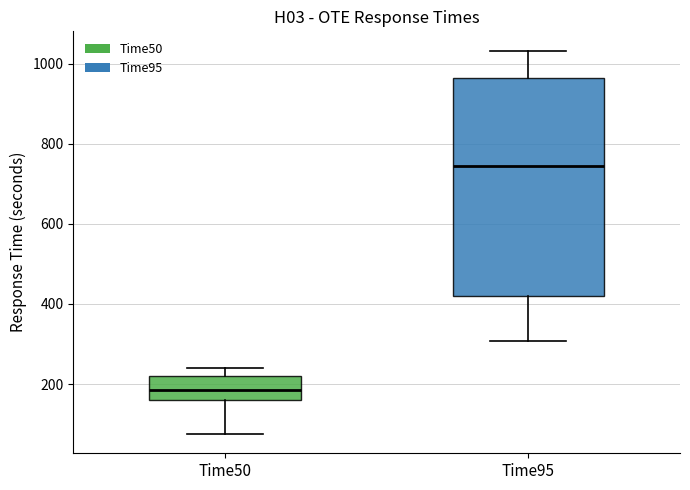

Which box's median line is the lowest?

Time50